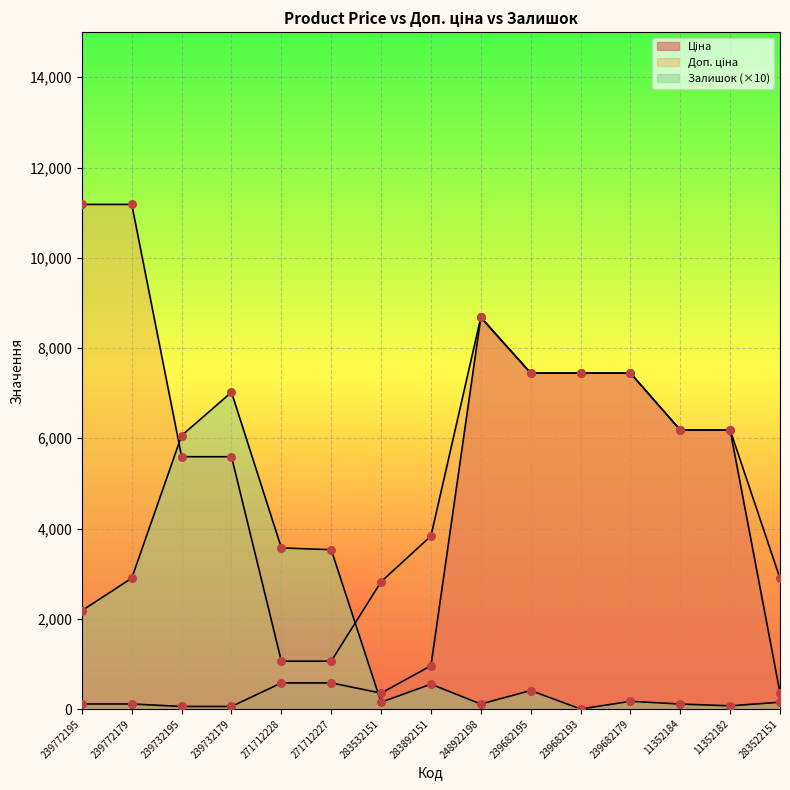

What are all the series names shown in the legend?

Ціна, Доп. ціна, Залишок